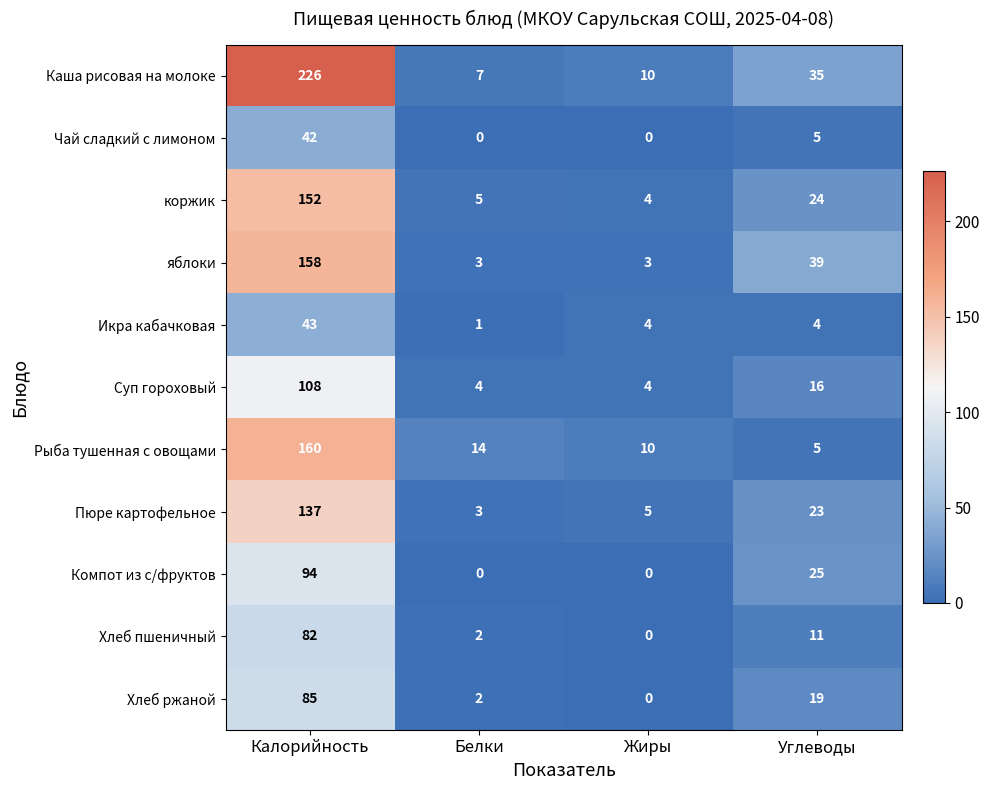

Which series has the widest spread of values?

Каша рисовая на молоке